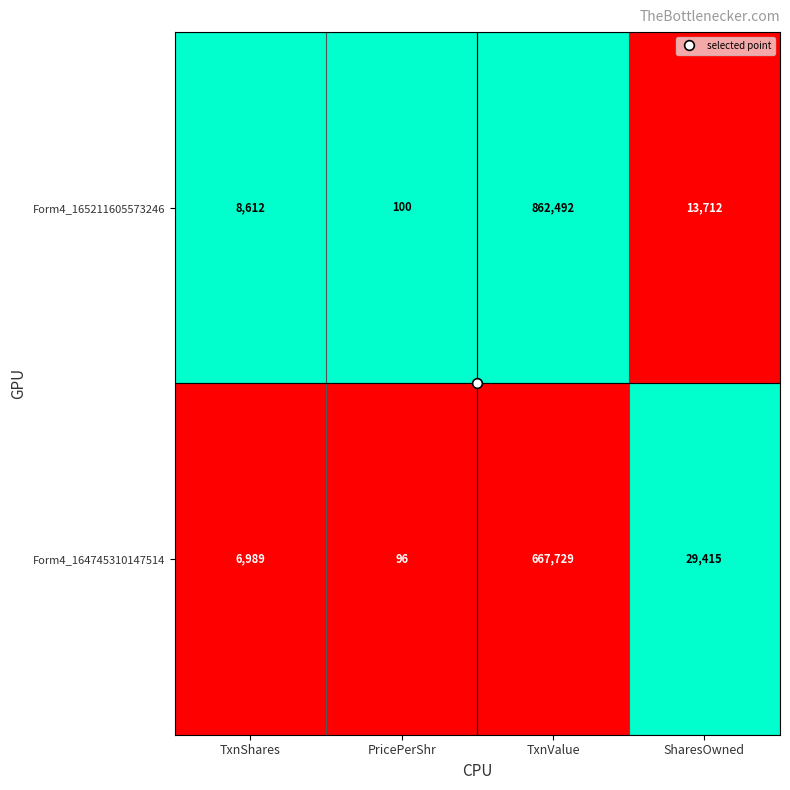

Rank the series by their maximum value, from highest to lowest.

Form4_165211605573246, Form4_164745310147514